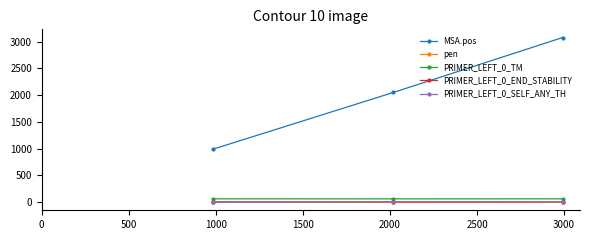

Which series has the largest range (max minus min)?

MSA.pos